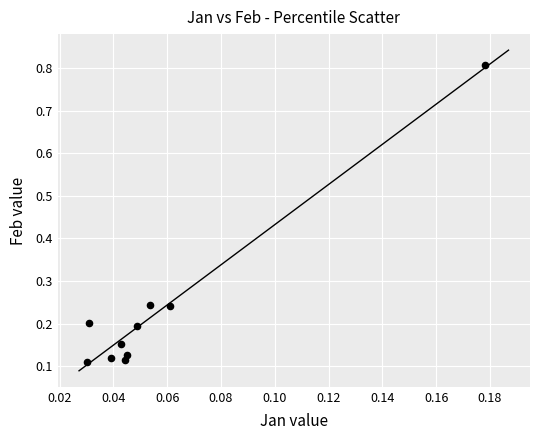

What is the range of Y values (max minus min)?

0.7